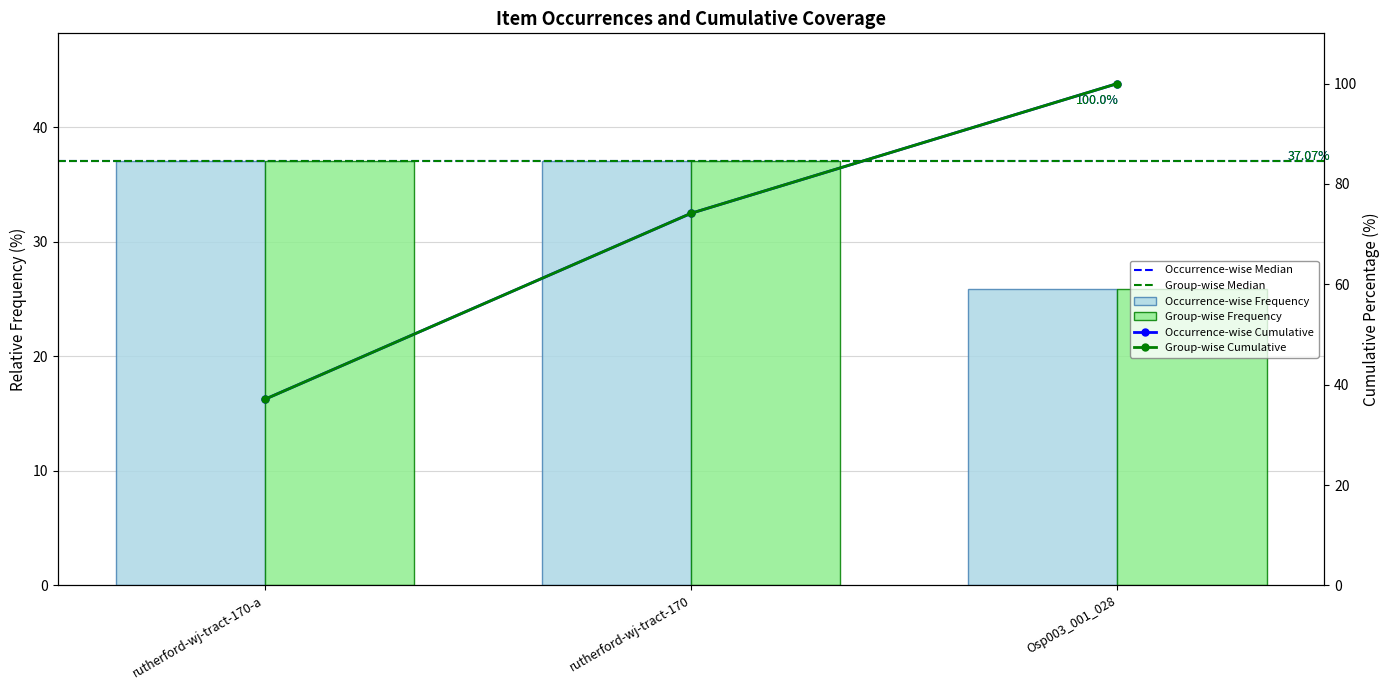

True or false: the data shows 56.5 at rutherford-wj-tract-170-a.

False